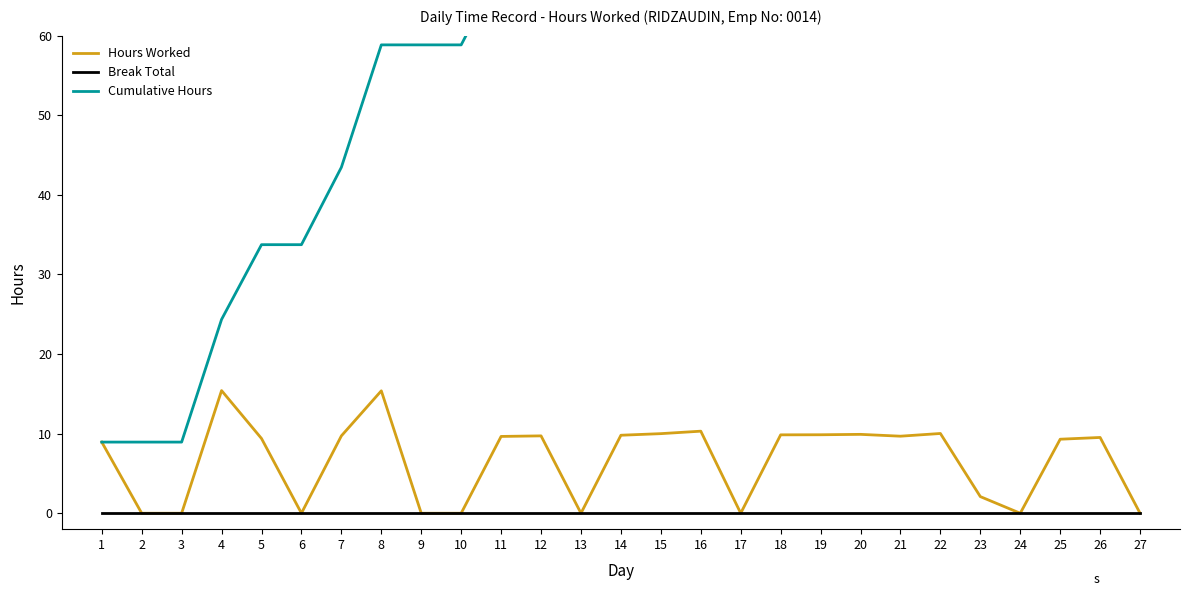

At which category is the sum across all series the highest?

26